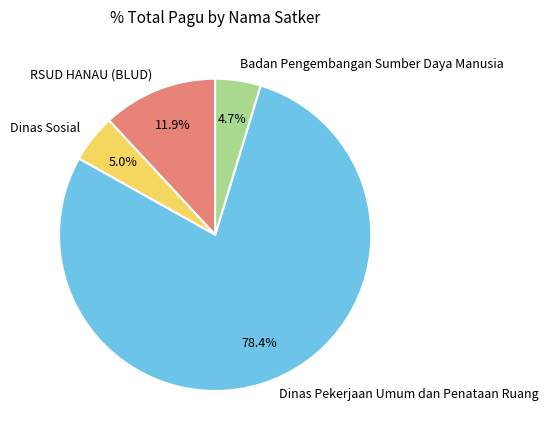

Approximately how many times larger is the value at Badan Pengembangan Sumber Daya Manusia compared to RSUD HANAU (BLUD)?

0.4